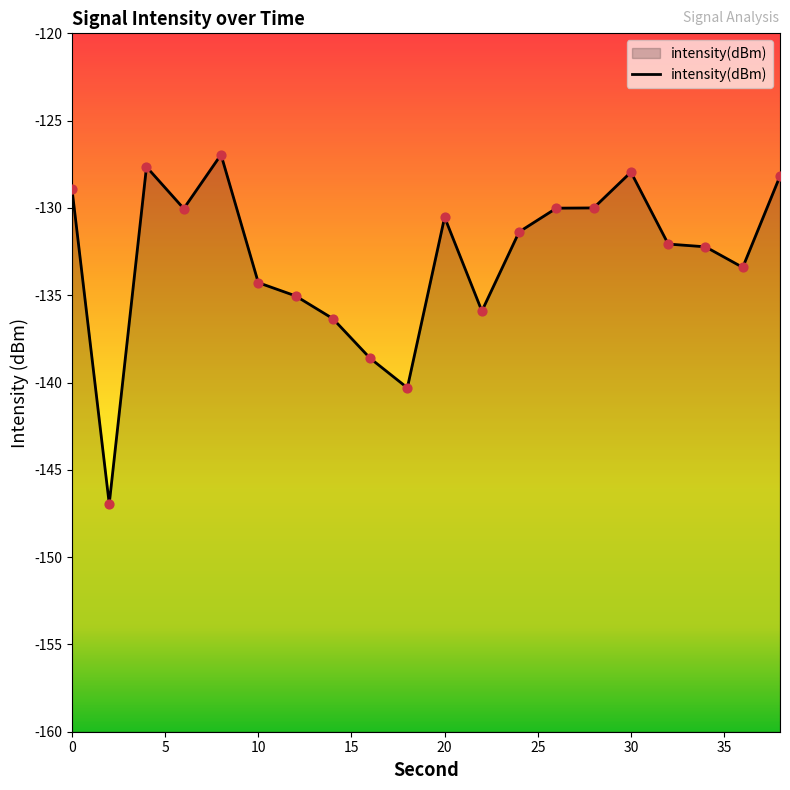

What is the change in value from 0 to 16?

-9.7